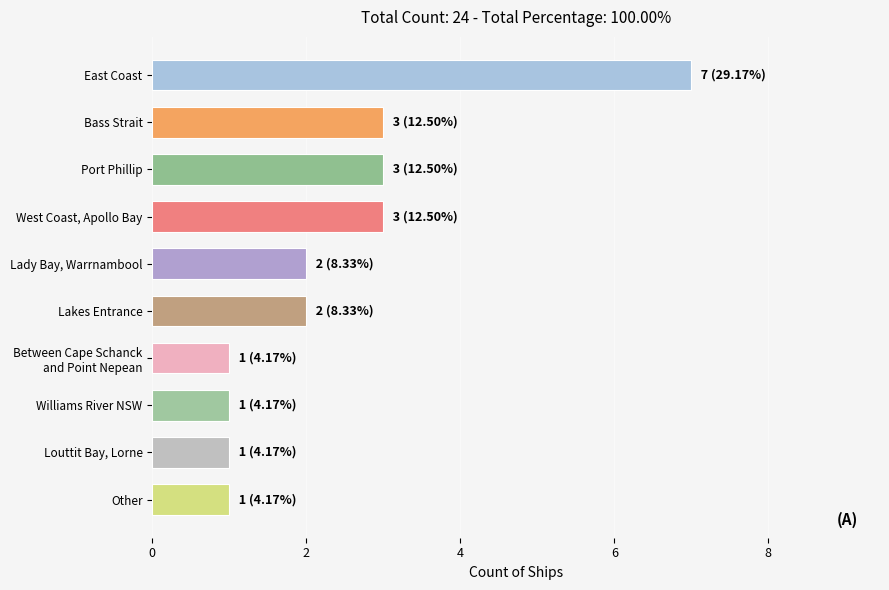

Reading bottom to top, list all the values displayed in this chart.

1	1	1	1	2	2	3	3	3	7